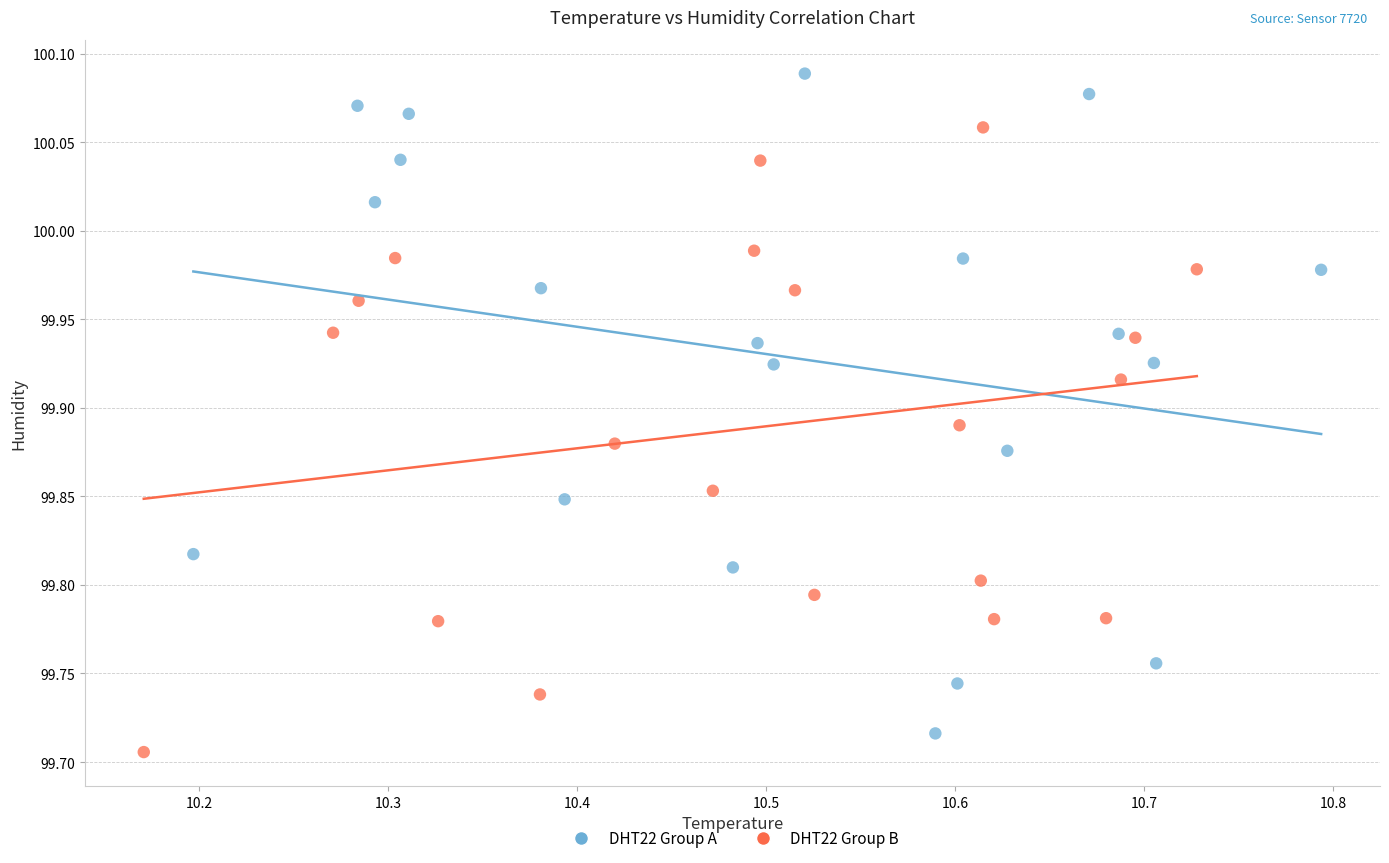

Which series reaches the maximum Y coordinate?

DHT22 Group A